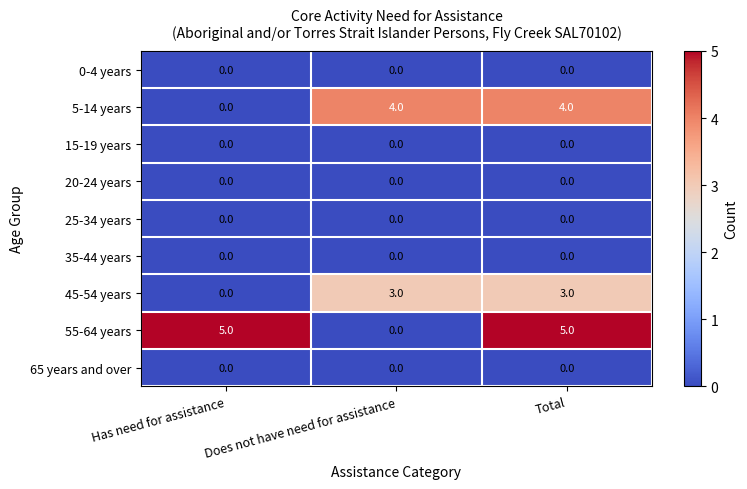

How many distinct data groups are displayed?

9